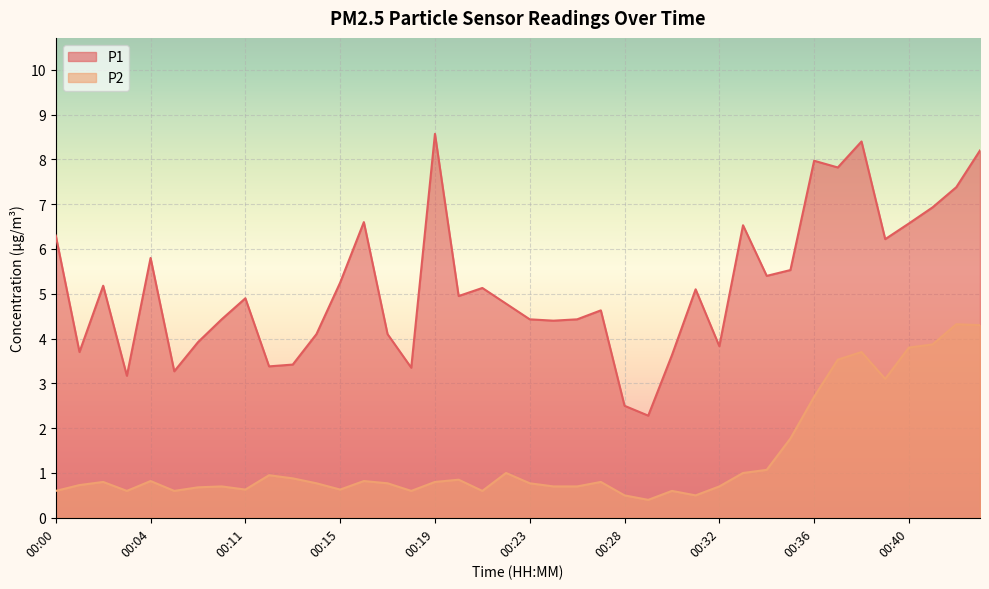

The P1 series shows 7.4 at 00:35. True or false?

False